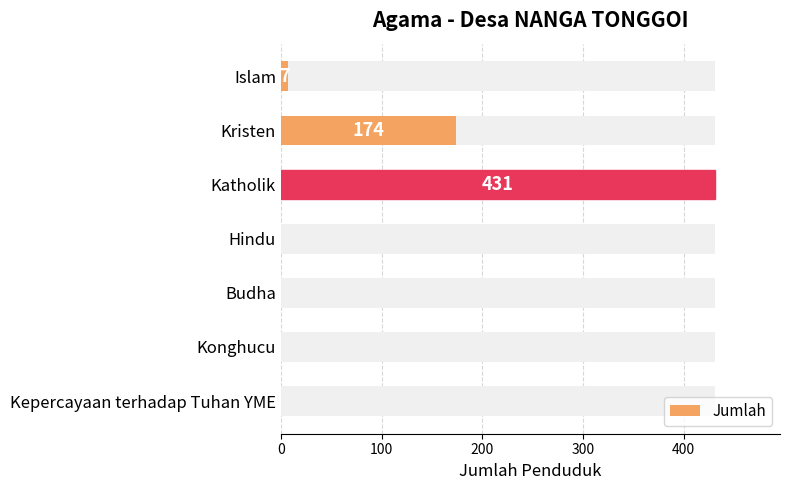

Are the bars horizontal?

Yes